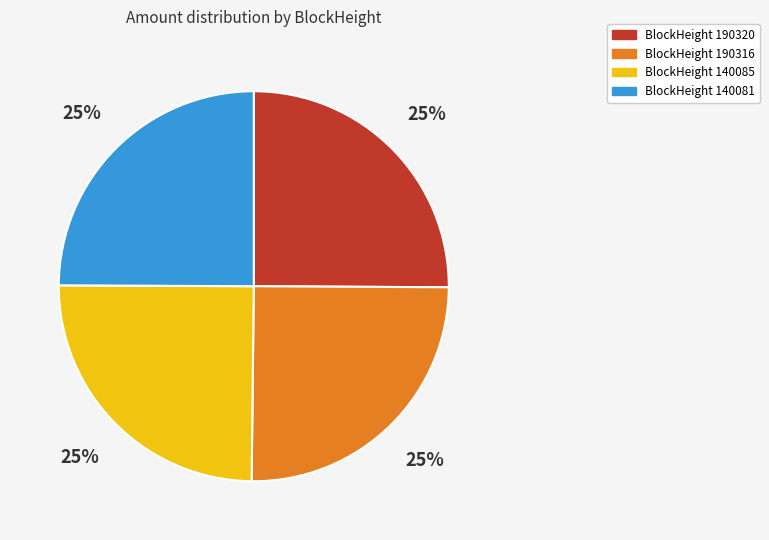

To the nearest percent, what is the average slice percentage?

25%